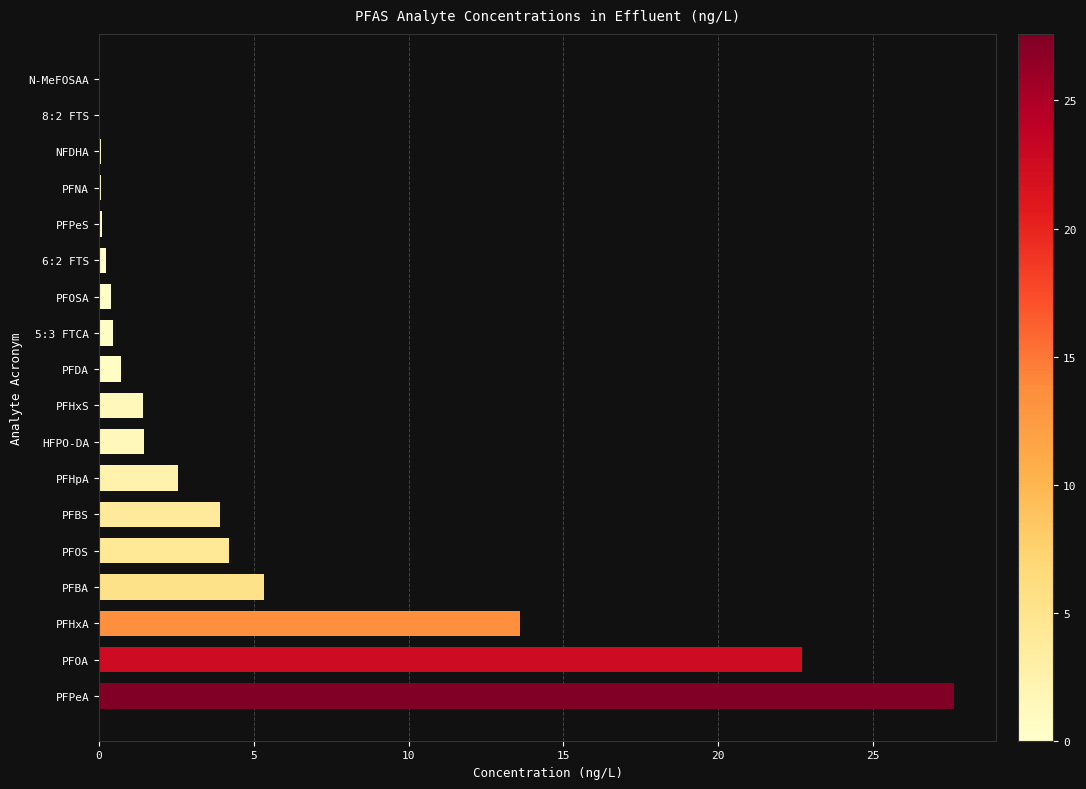

Is it true that the value at HFPO-DA is 1.4?

True